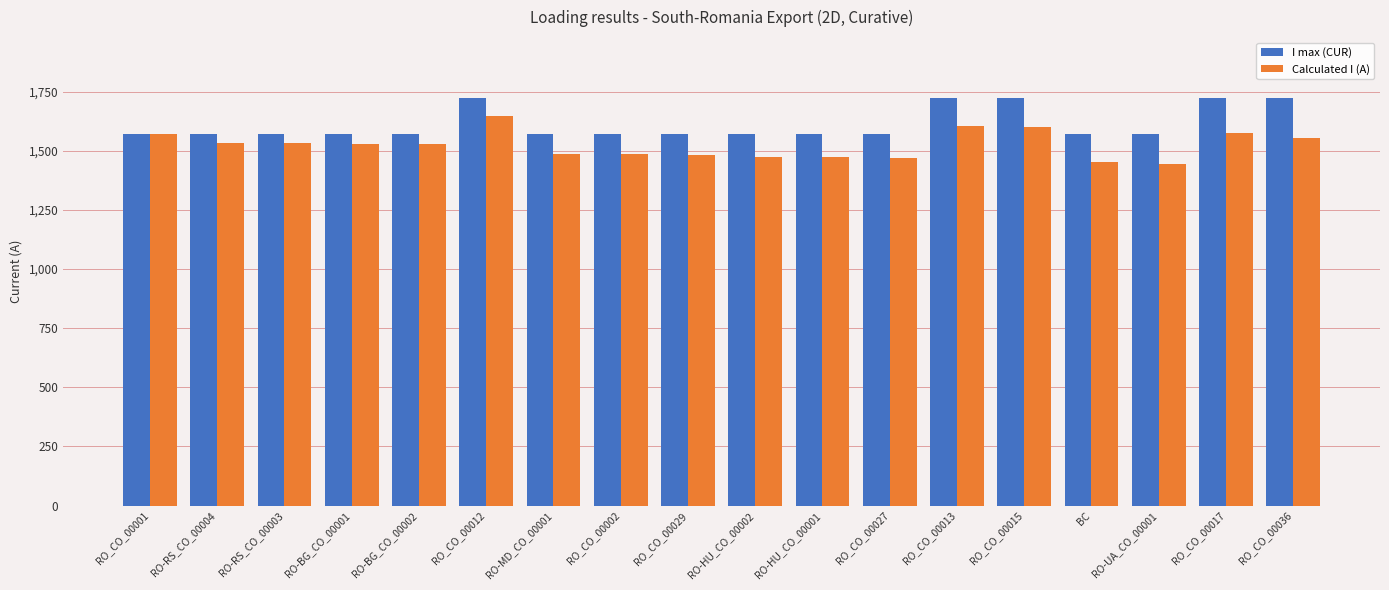

At which category is the sum across all series the highest?

RO_CO_00012